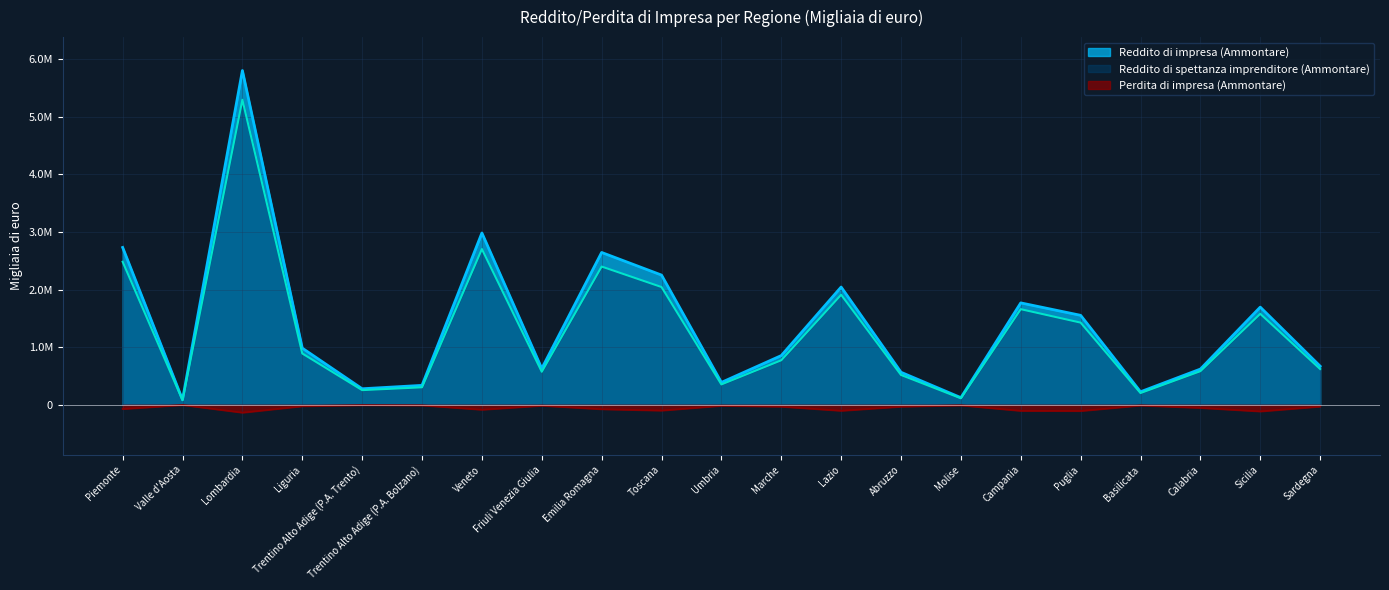

What is the value of the Reddito di spettanza imprenditore (Ammontare) point at the 8th from the left?

573047